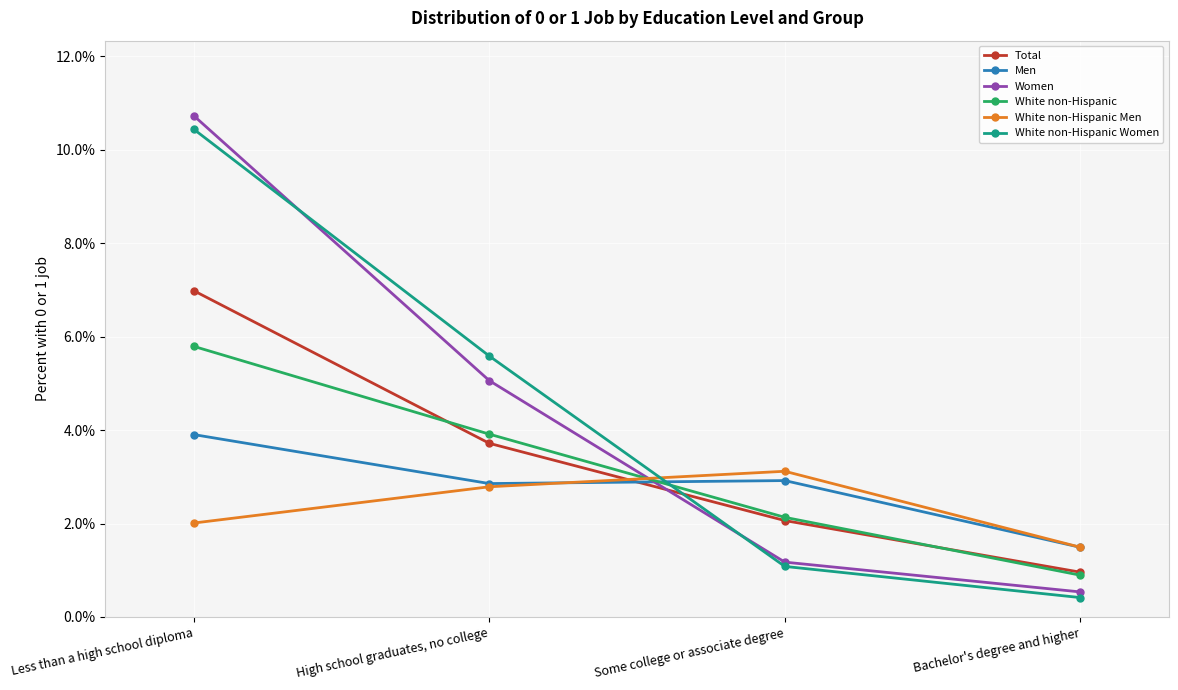

Which series changed the most between High school graduates, no college and Bachelor's degree and higher?

White non-Hispanic Women